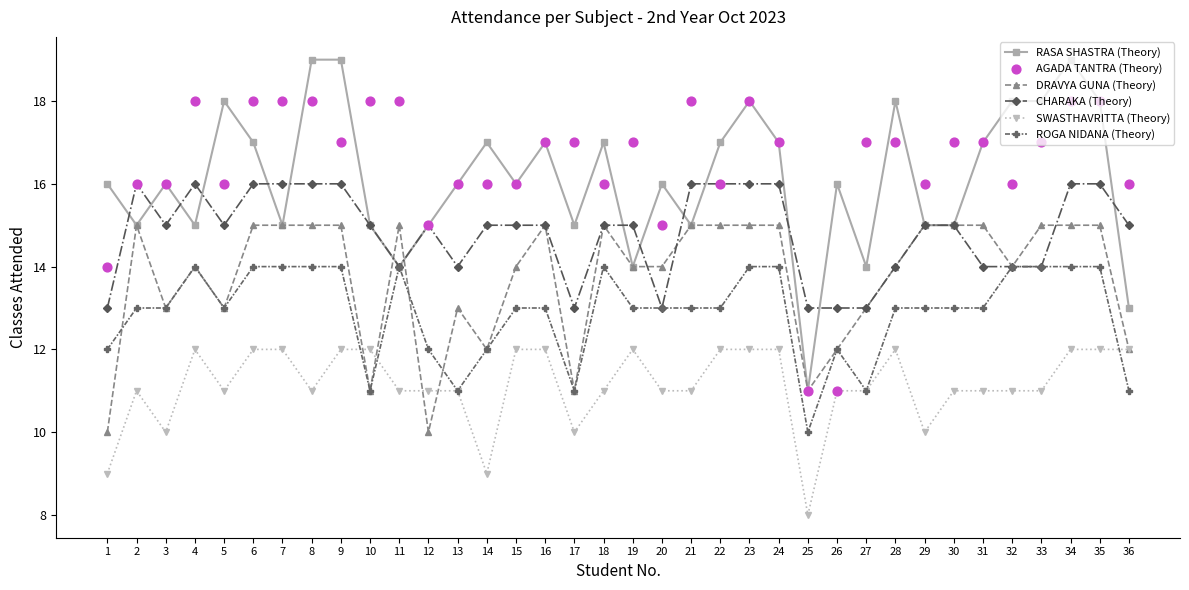

What is the total value across all series at 11?

86